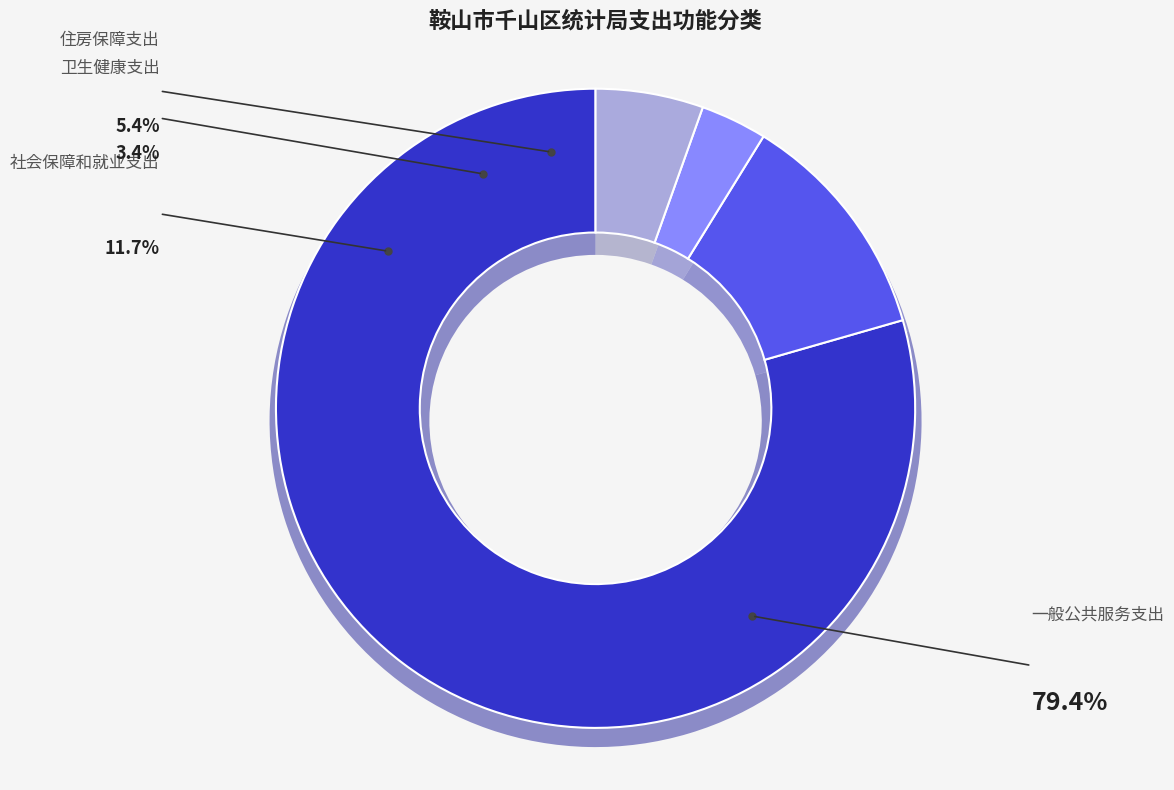

Does 社会保障和就业支出 account for over 50% of the chart?

No